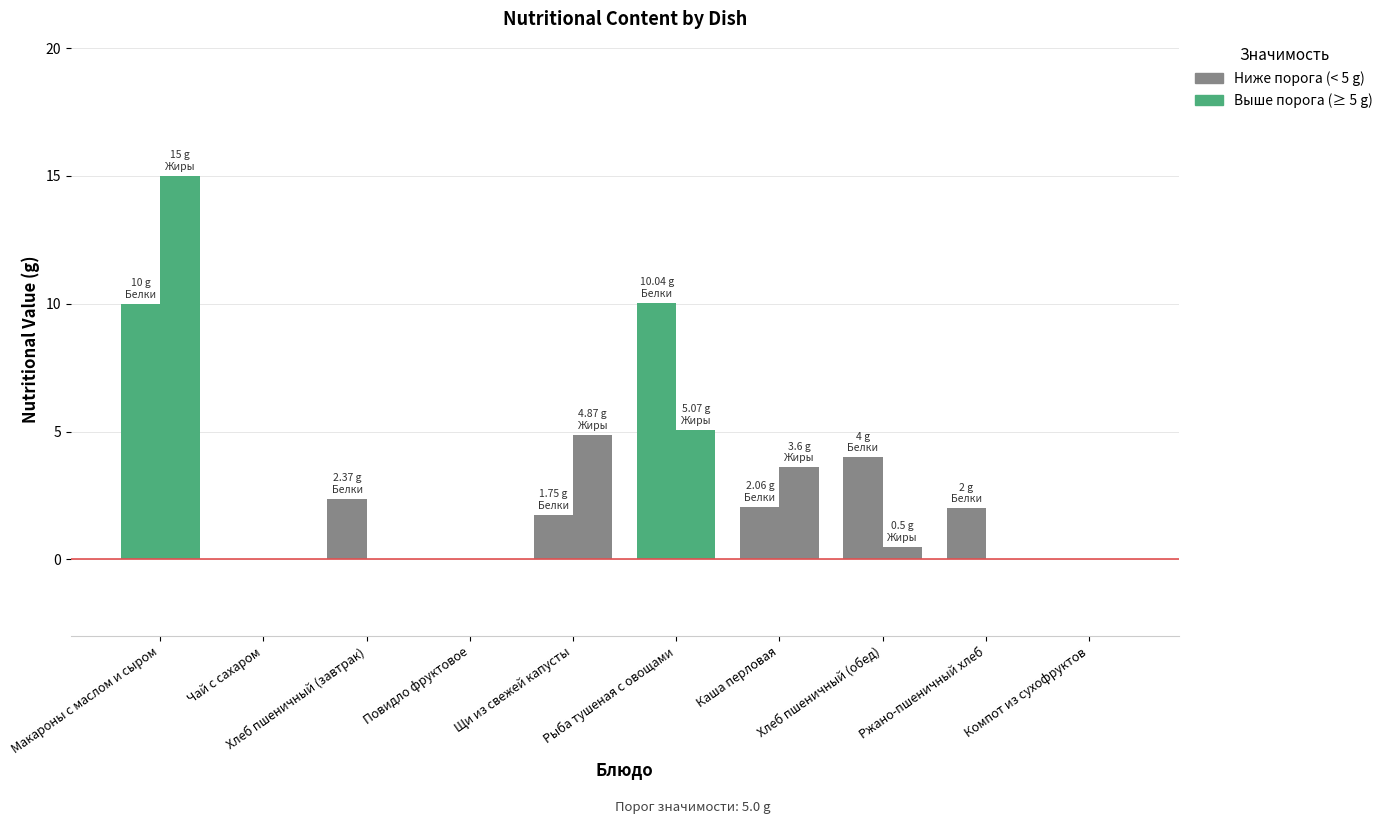

True or false: Белки has a value of 1.9 at Хлеб пшеничный (обед).

False